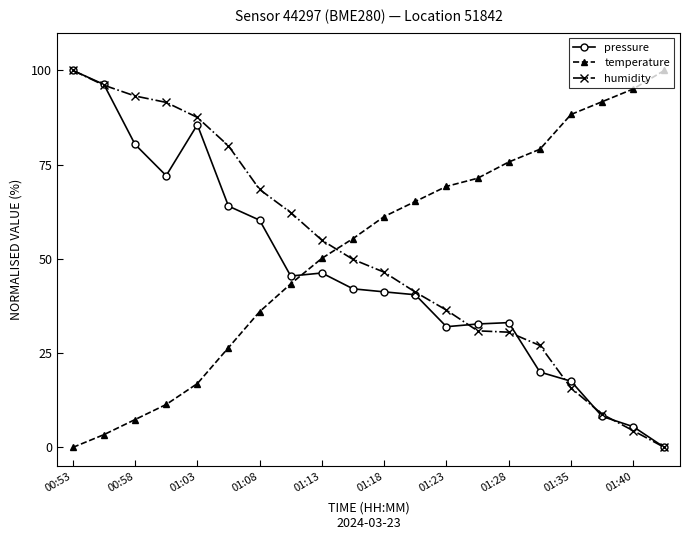

True or false: temperature and humidity cross at least once.

True